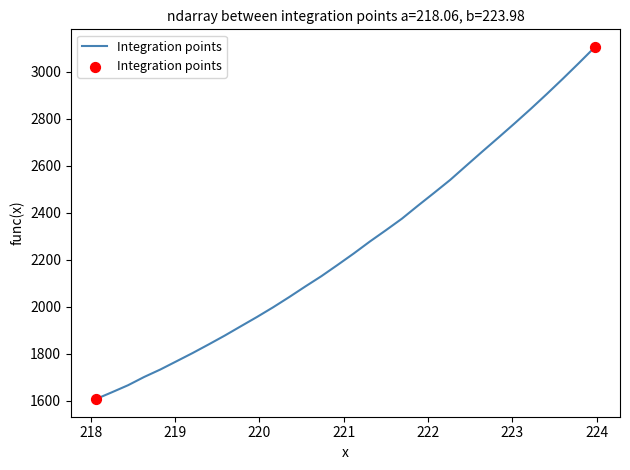

What is the difference between the maximum and minimum values?

1500.0